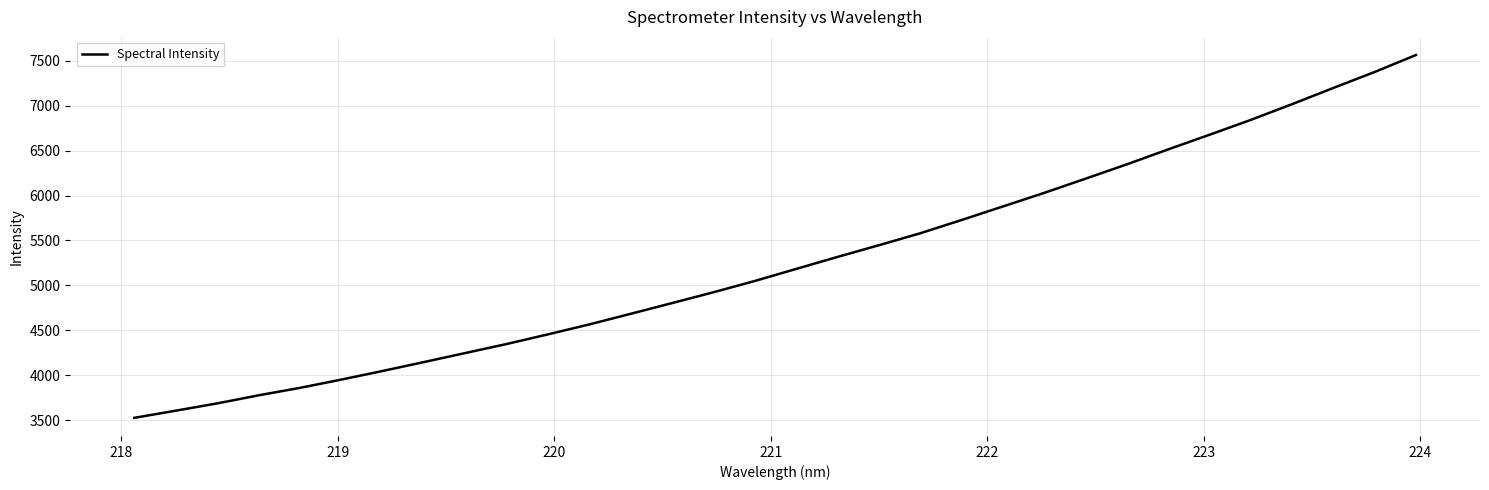

What is the difference between the maximum and second lowest values?

3957.6